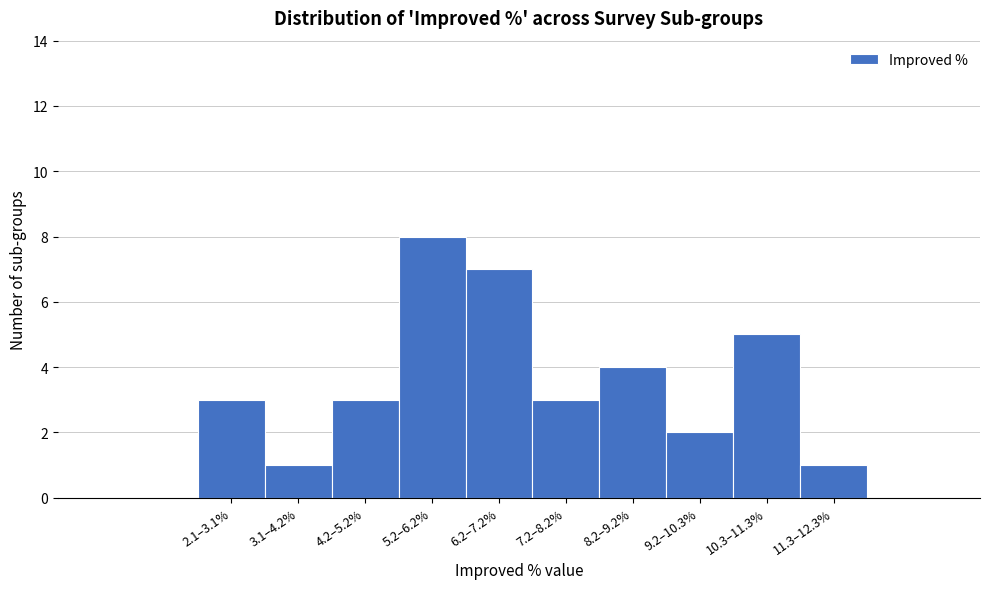

Reading left to right, extract all data points from this chart.

3	1	3	8	7	3	4	2	5	1